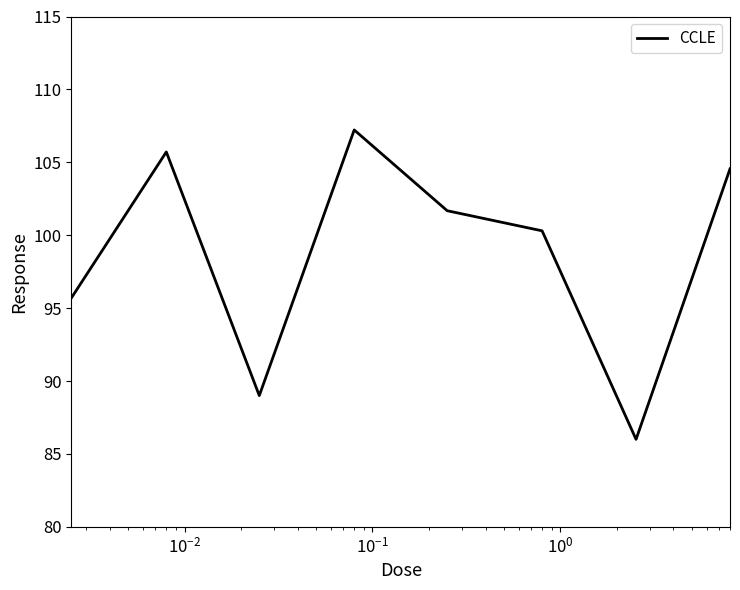

What is the difference between the second highest and second lowest values?

16.7